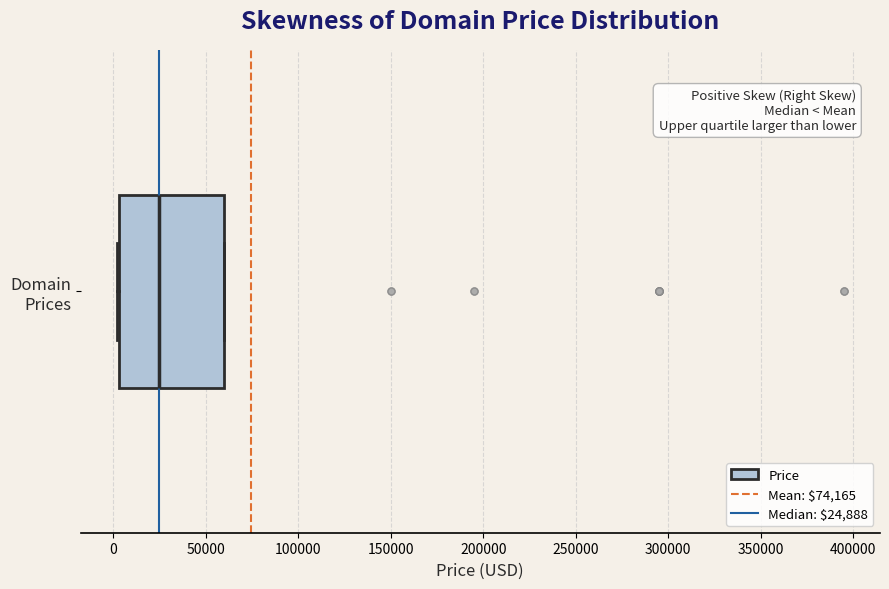

Read this box plot against the x-axis: the position of the median line, the range covered by the box, and the ends of both whiskers. The values are not printed on the chart, so give them approximately, as read against the axis.

median 25000, box 5000 to 60000, whiskers 0 to 60000